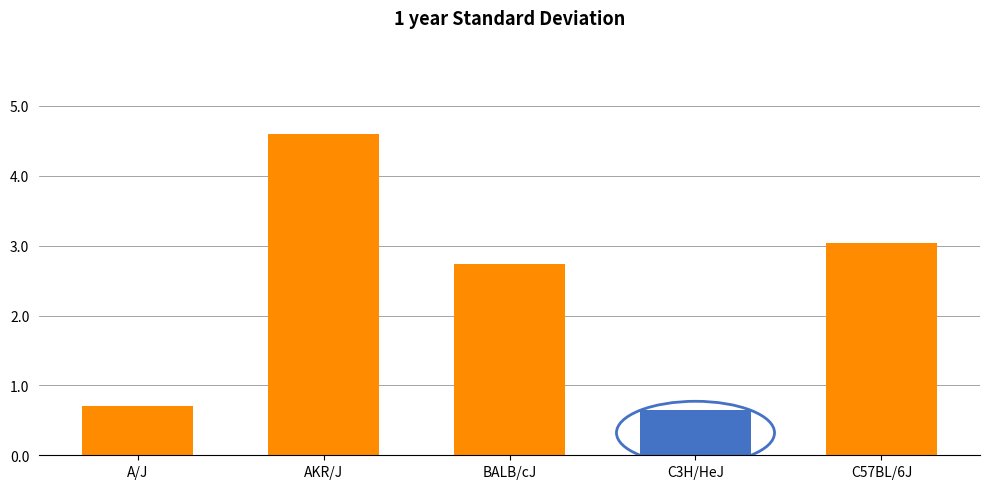

What is the smallest value displayed?

0.6